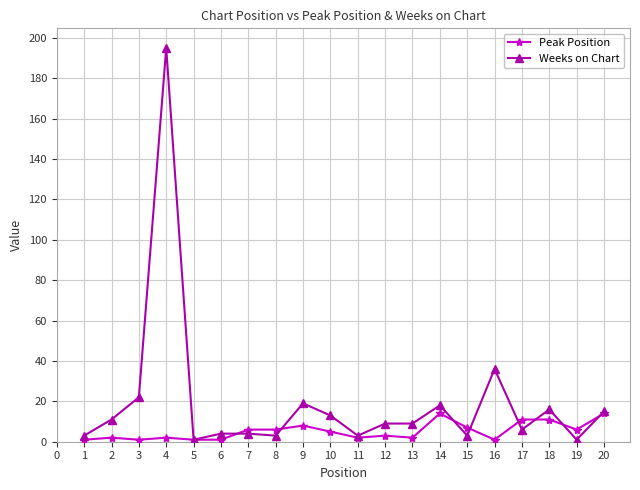

List the series in order of their overall mean, highest first.

Weeks on Chart, Peak Position